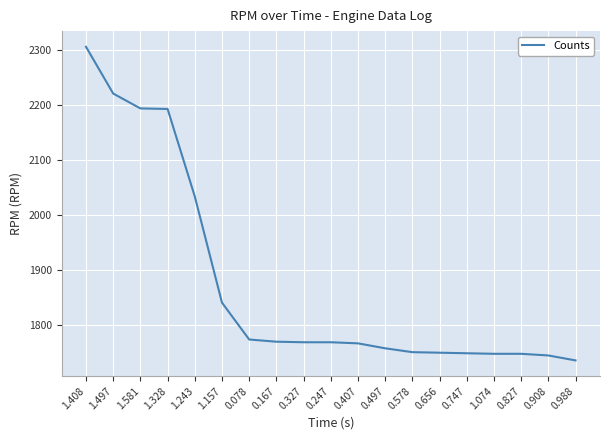

What position from the right is 0.988?

1